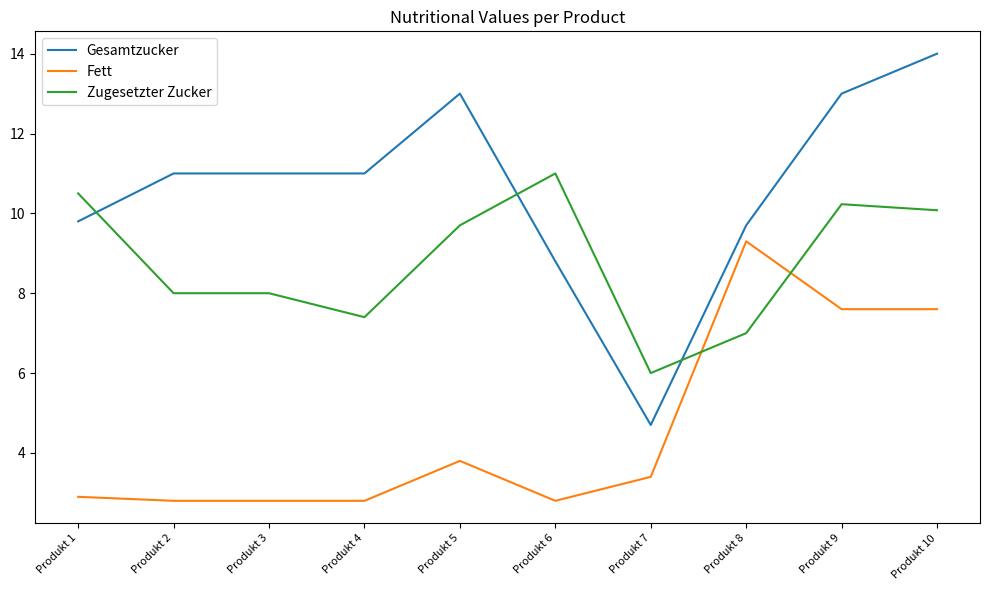

Does the chart display data point markers on the line(s)?

No